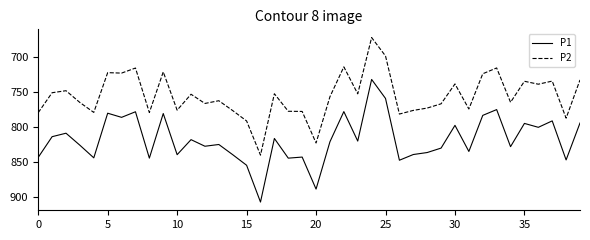

What is the average value of the P1 series?

818.3